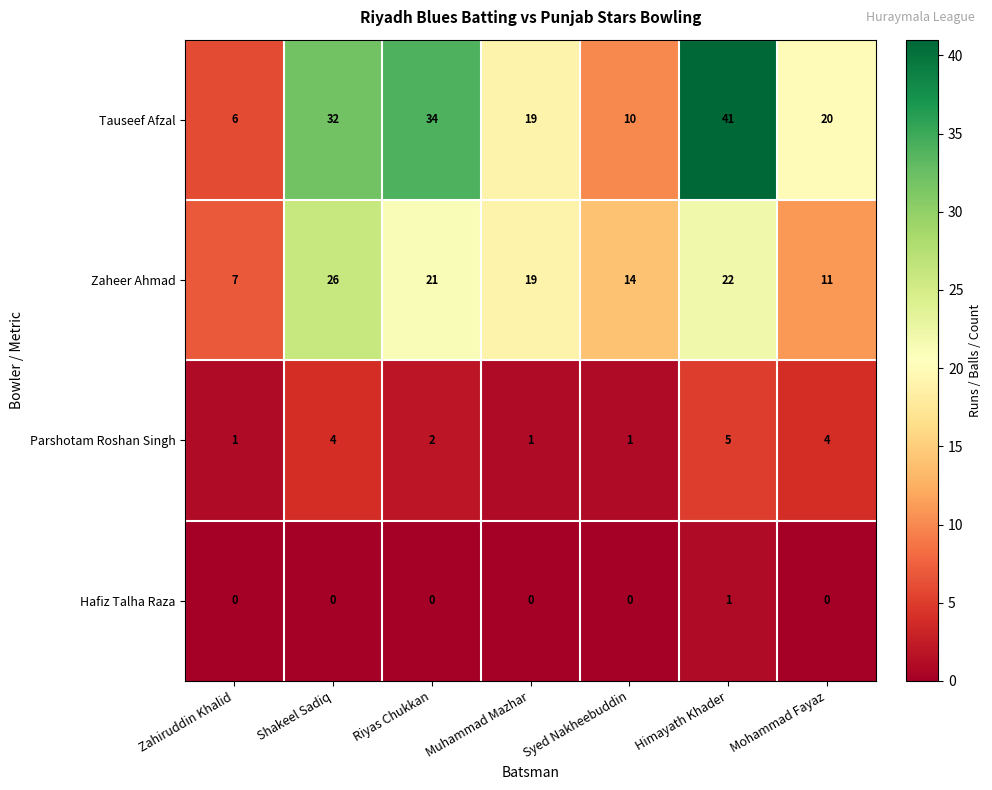

What is the difference between the second highest and minimum values in the Tauseef Afzal series?

28